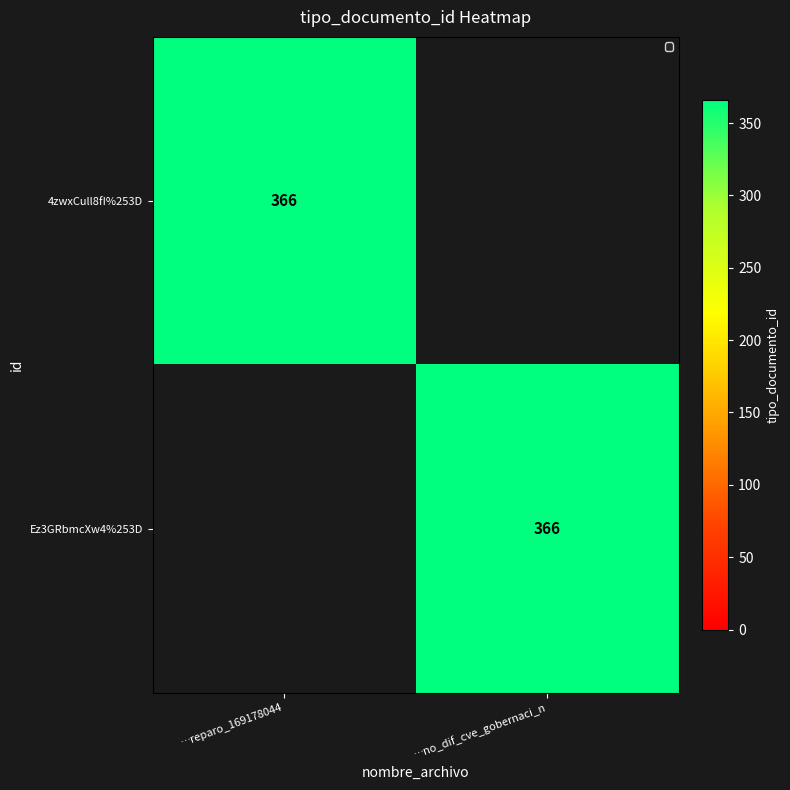

The value of Ez3GRbmcXw4%253D at …no_dif_cve_gobernaci_n is 366. True or false?

True